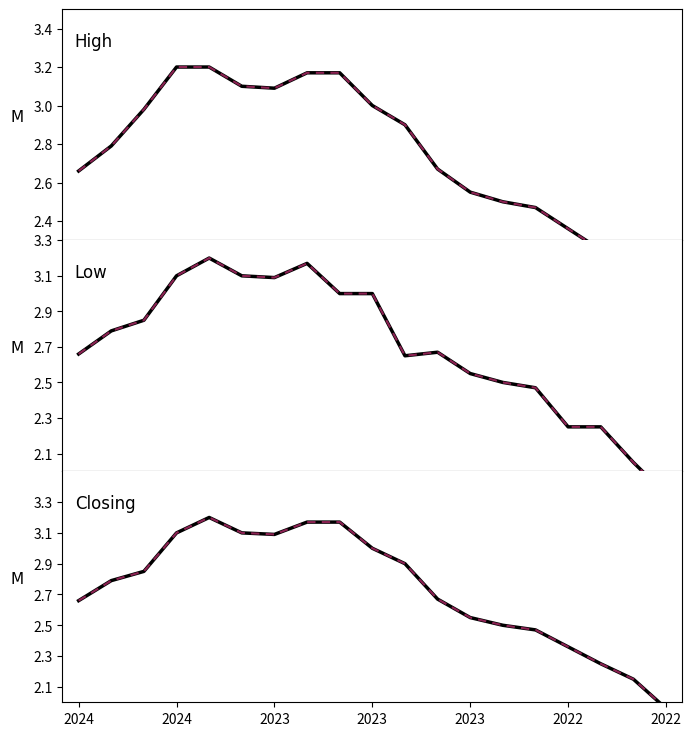

True or false: High and High (proj) intersect in this chart.

False